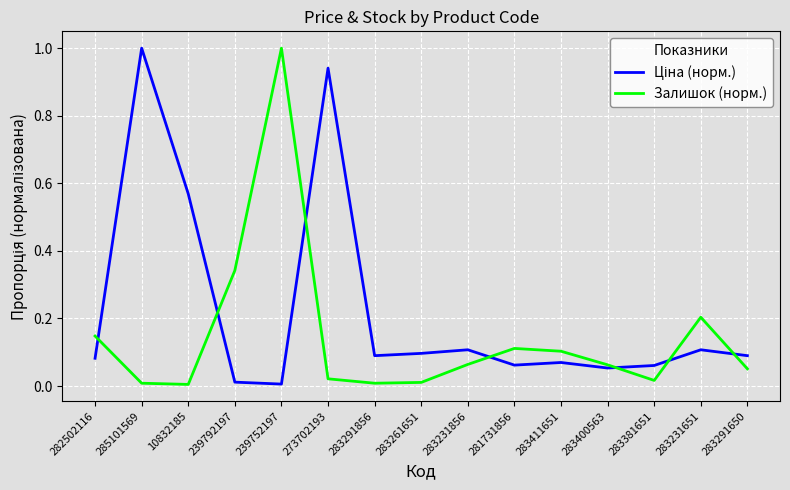

What position from the left is 281731856?

10